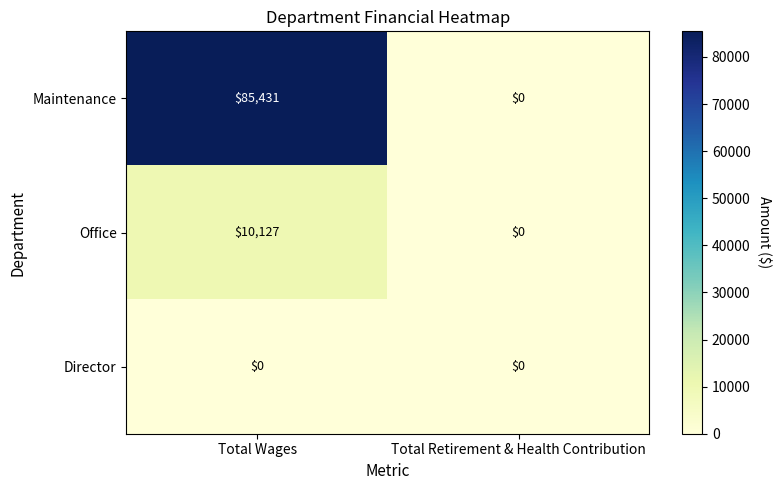

Reading left to right, list all the values displayed in this chart.

Maintenance: 85431	0
Office: 10127	0
Director: 0	0